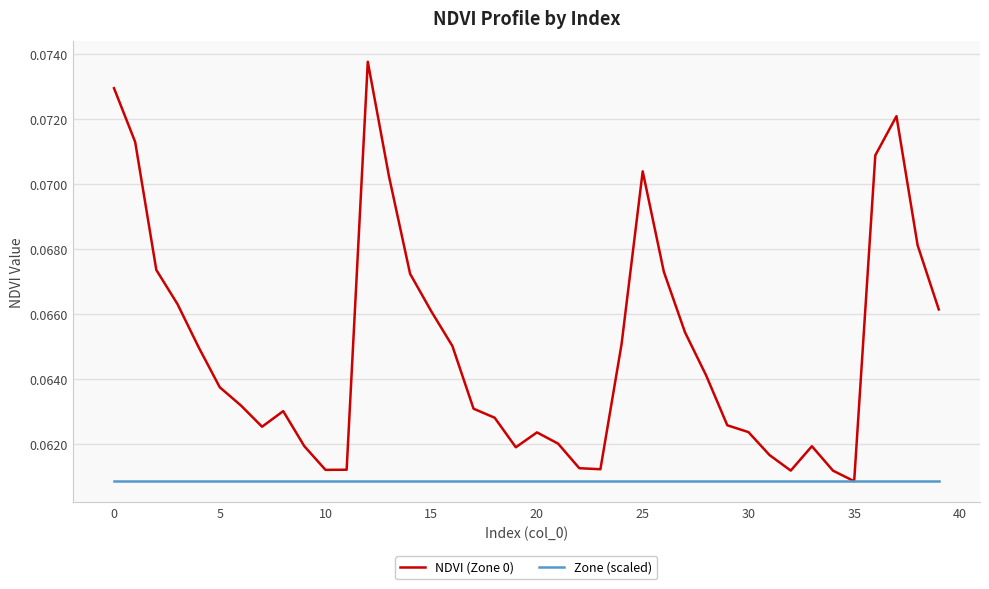

List the series in order of their overall mean, highest first.

NDVI (Zone 0), Zone (scaled)